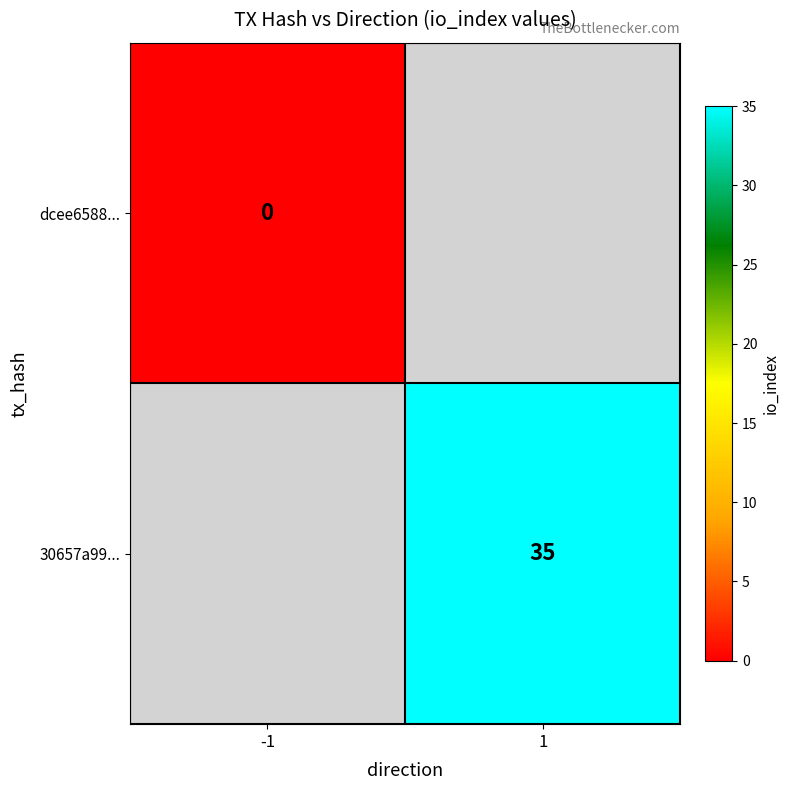

At how many categories does at least one series exceed 24?

1